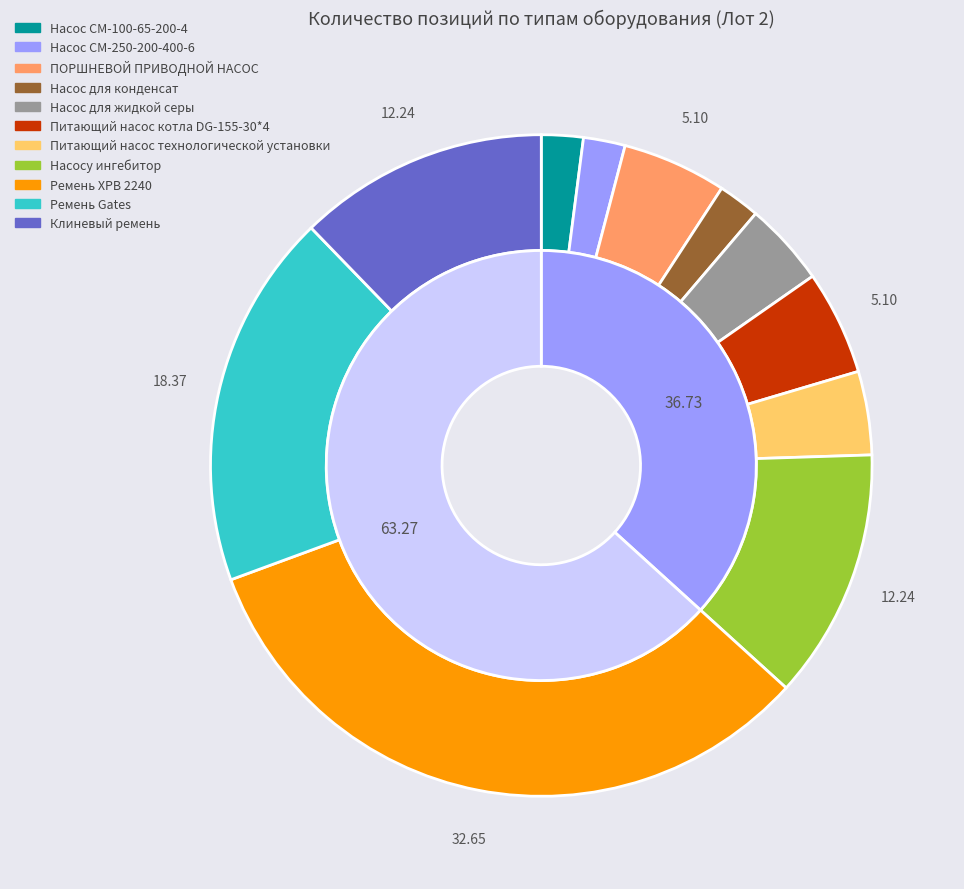

To the nearest percent, what percentage of the pie is Насос CM-250-200-400-6?

2%